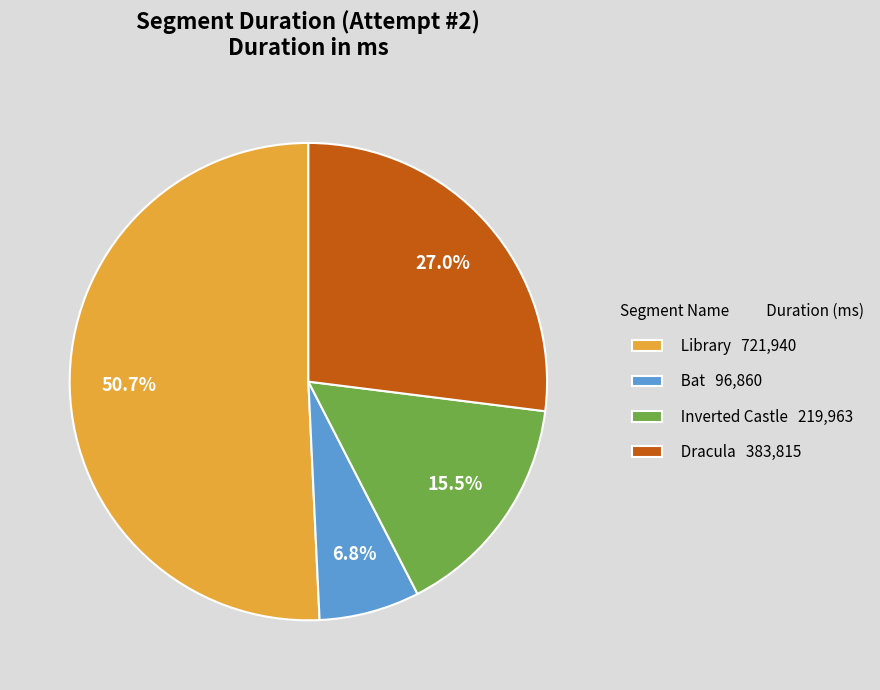

What percentage is the Dracula slice, to the nearest percent?

27%